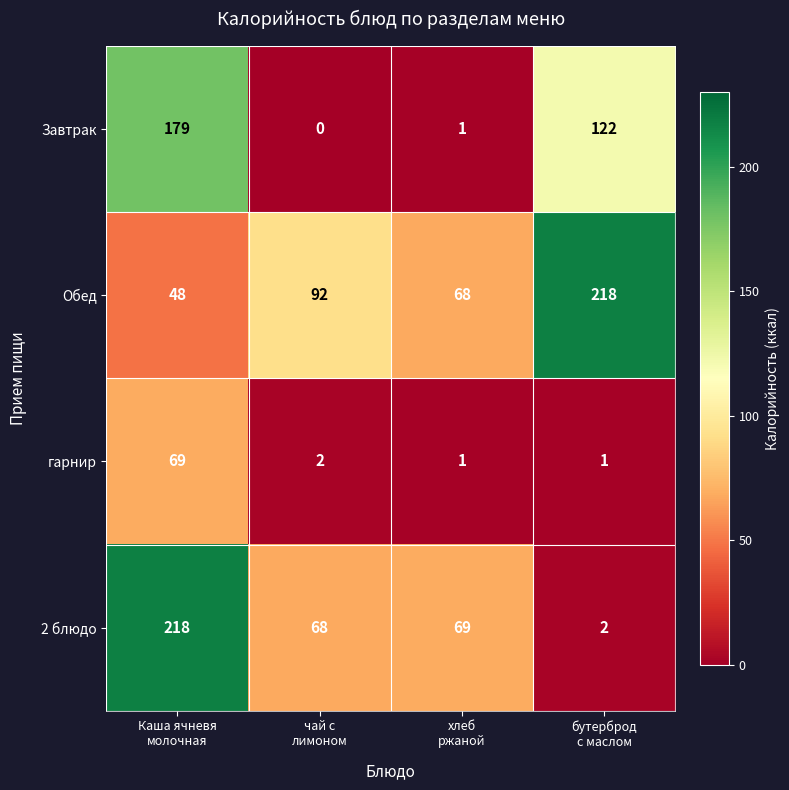

Rank the series by their average value, from lowest to highest.

гарнир, Завтрак, 2 блюдо, Обед